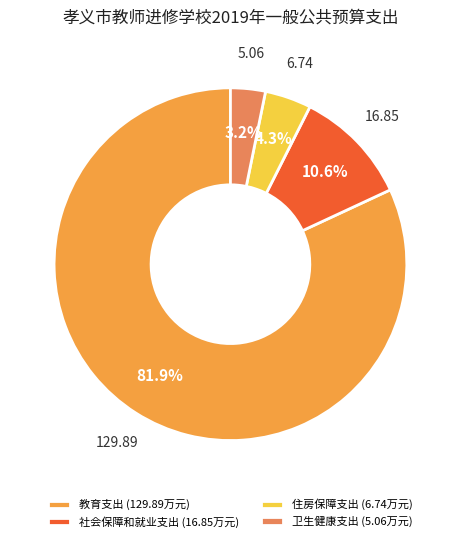

To the nearest percent, what is the difference between the largest and smallest slice percentages?

79%